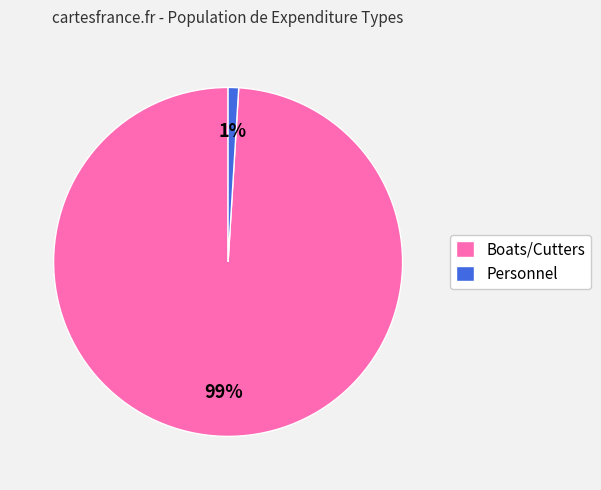

Does any single category account for the majority?

Yes